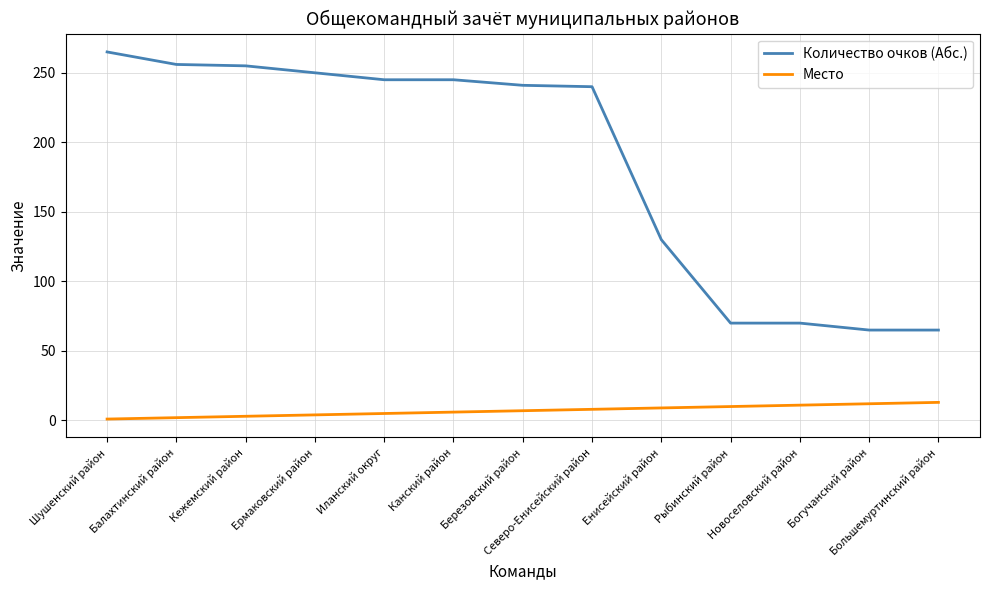

What is the sum of all Место values?

91